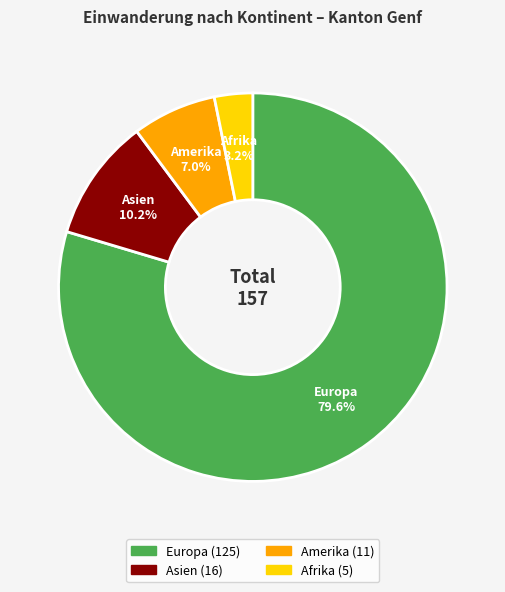

Between Afrika and Asien, which is larger?

Asien